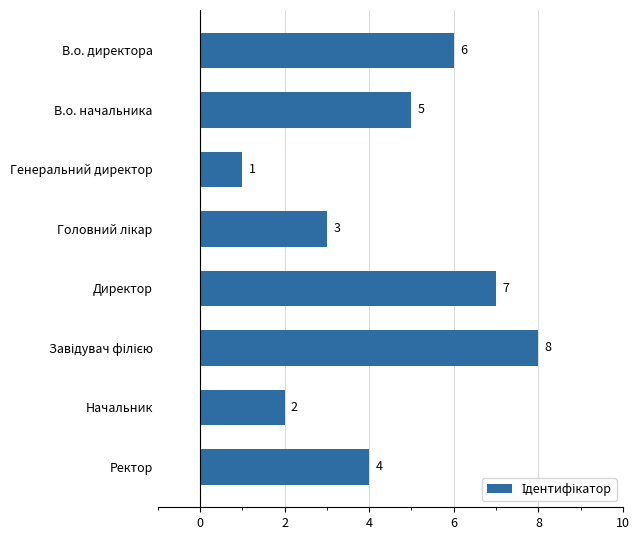

What is the difference between the second highest and second lowest values?

5